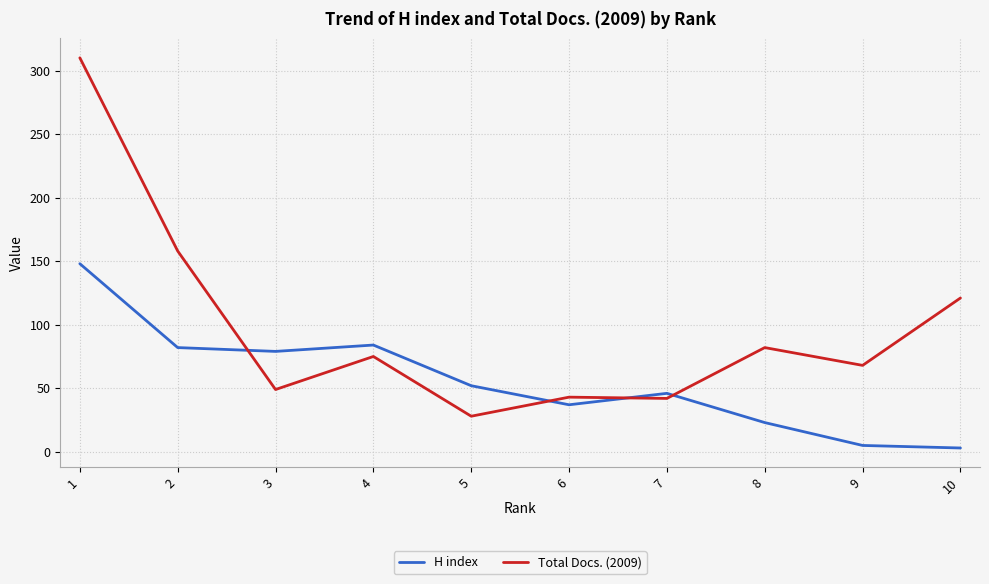

What is the difference between the maximum and minimum values in the Total Docs. (2009) series?

282